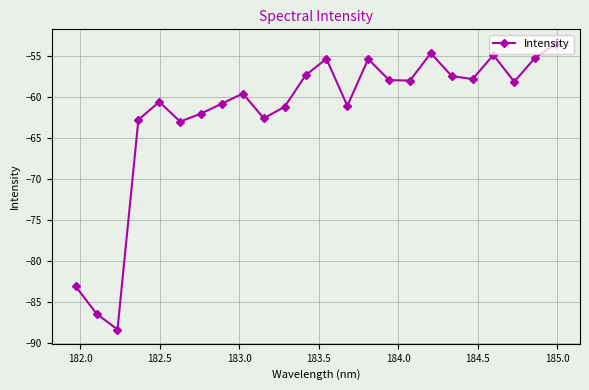

What is the value of the 9th point from the left?

-59.6